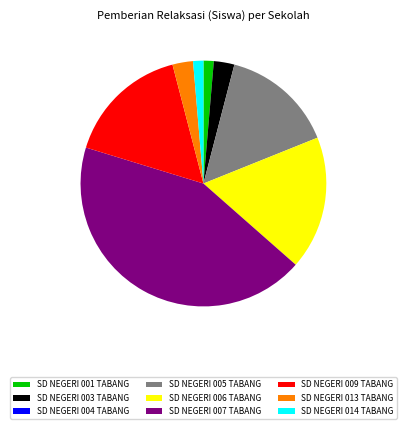

Is there a majority slice in this chart?

No